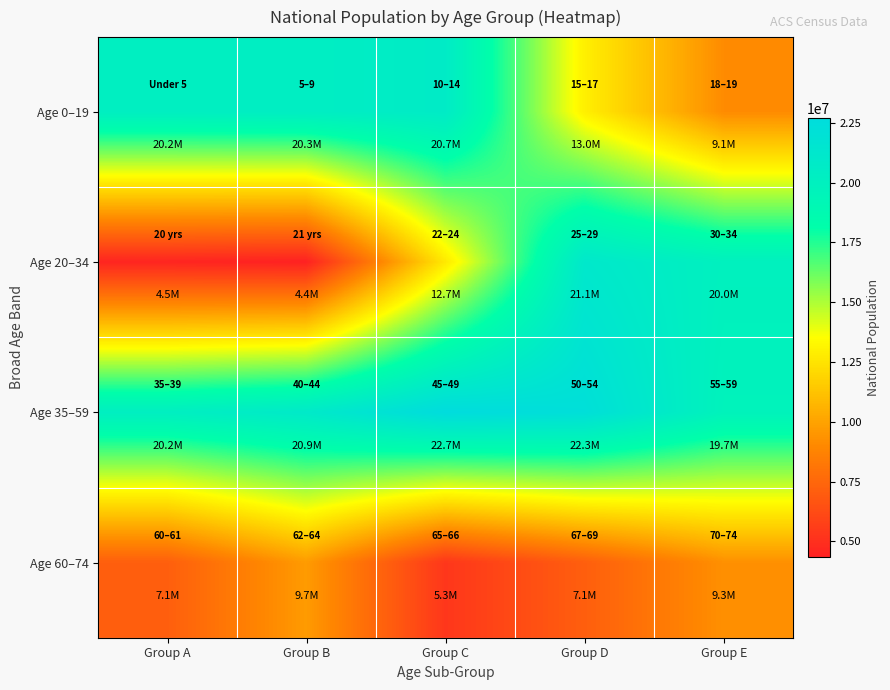

Which category has the highest value across all series?

Group C